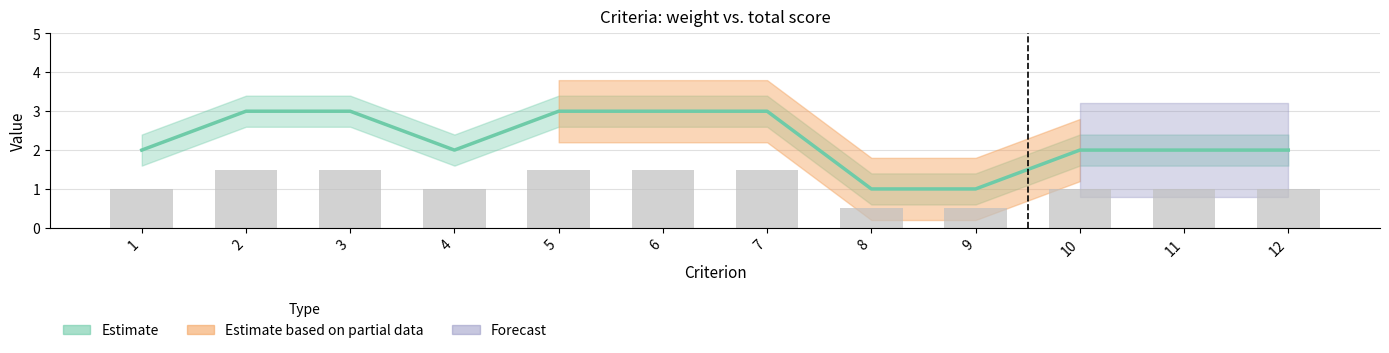

Reading left to right, transcribe all the data shown in this chart.

1=2	2=3	3=3	4=2	5=3	6=3	7=3	8=1	9=1	10=2	11=2	12=2